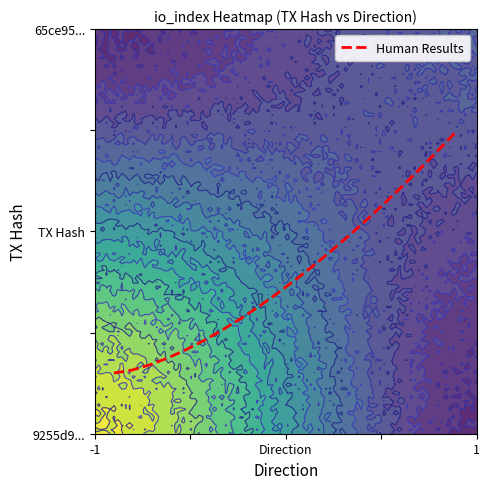

What is the average value?

0.4